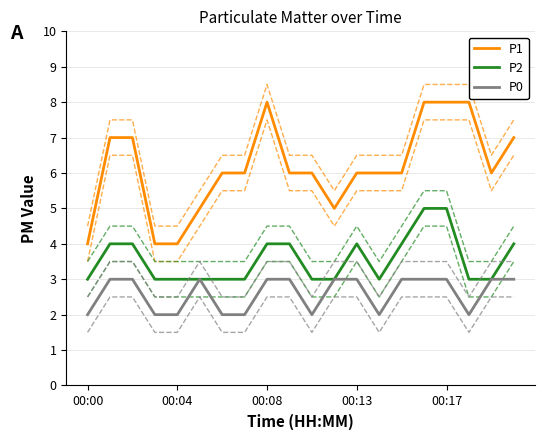

How many P0 values are between 2 and 3?

20